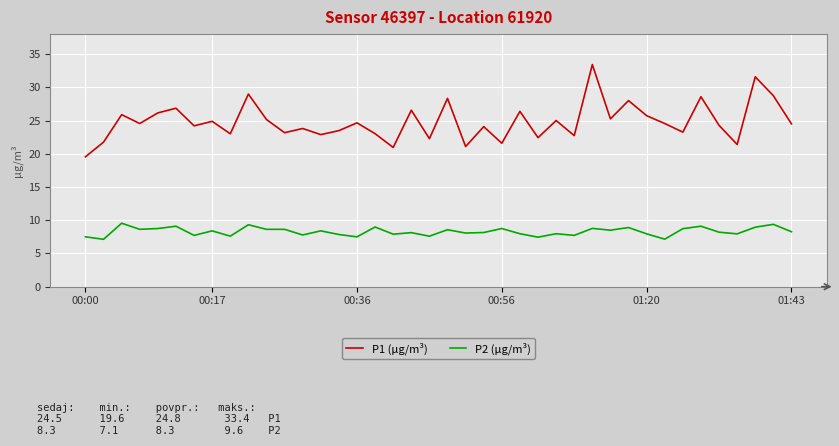

Does the chart display data point markers on the line(s)?

No